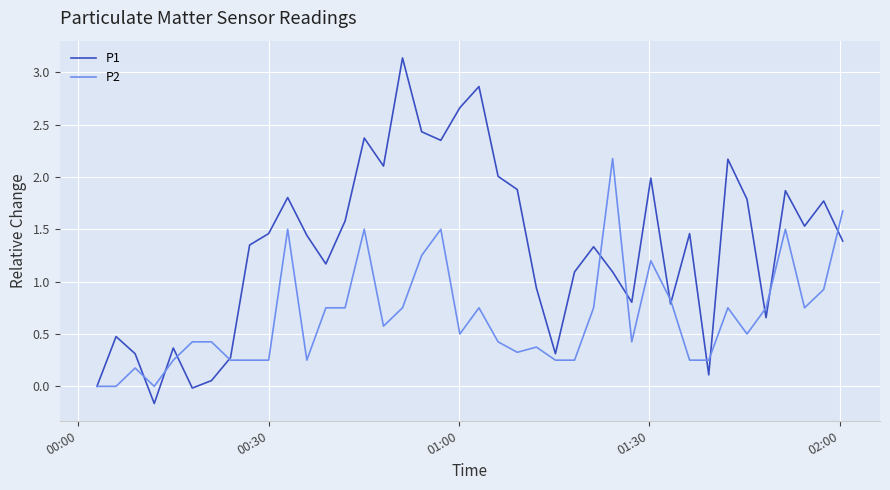

Rank the series by their maximum value, from lowest to highest.

P2, P1